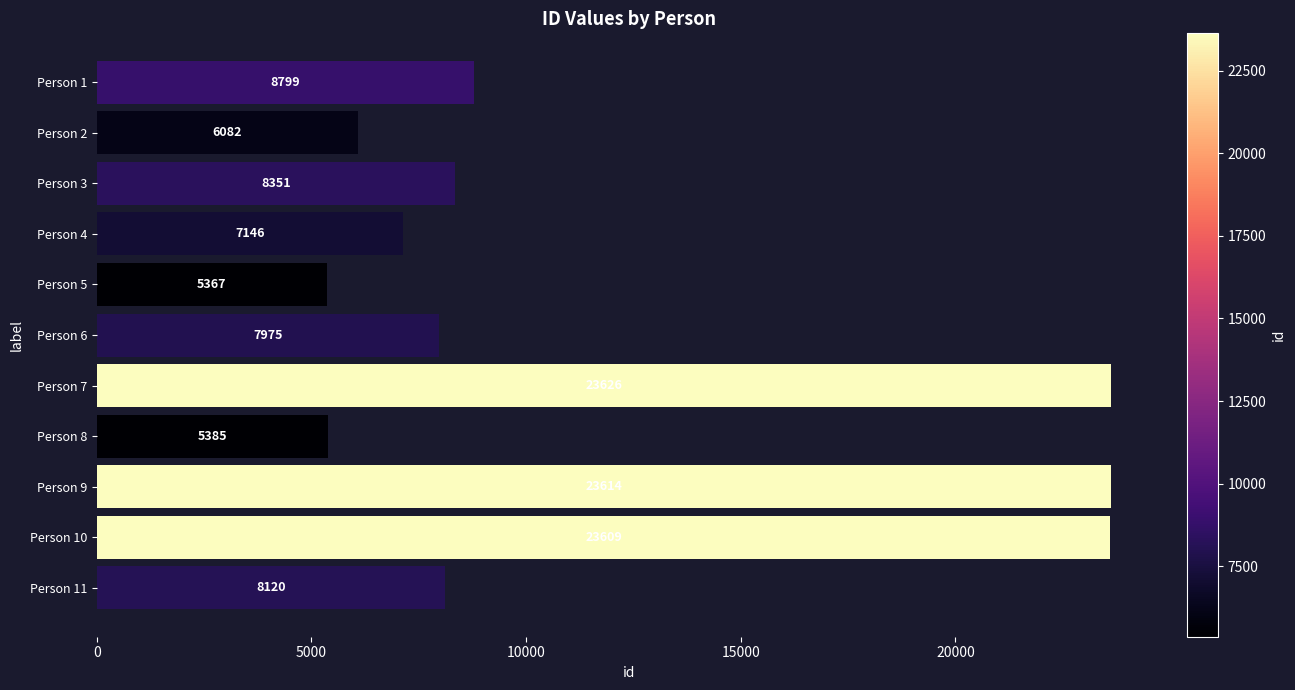

Which has a higher value, Person 5 or Person 3?

Person 3